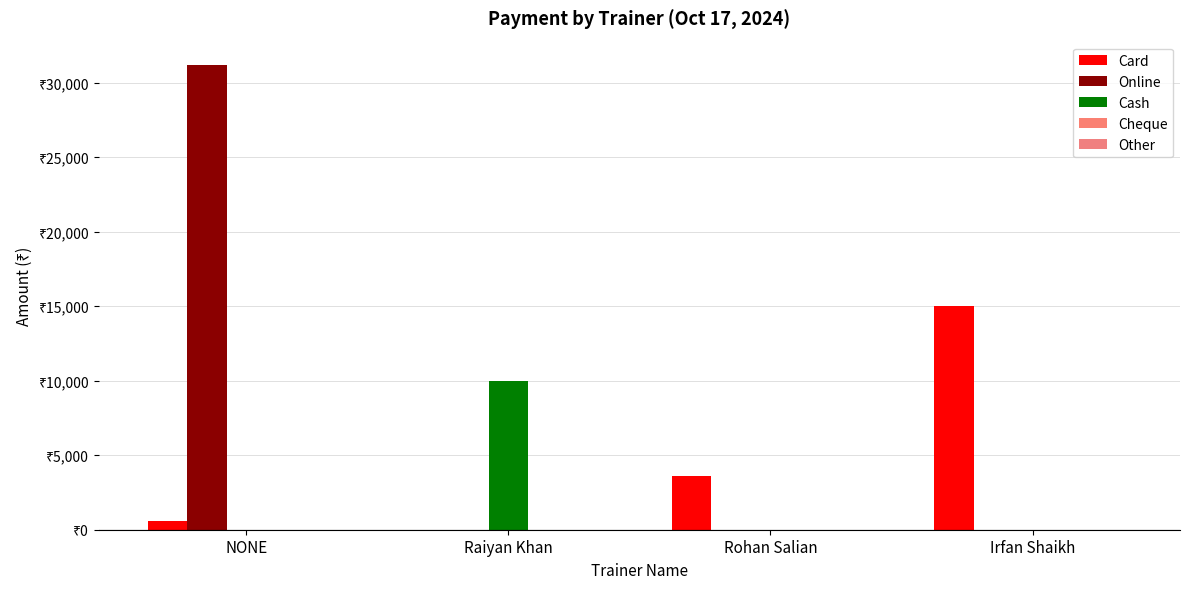

The value of Online at Irfan Shaikh is 0. True or false?

True